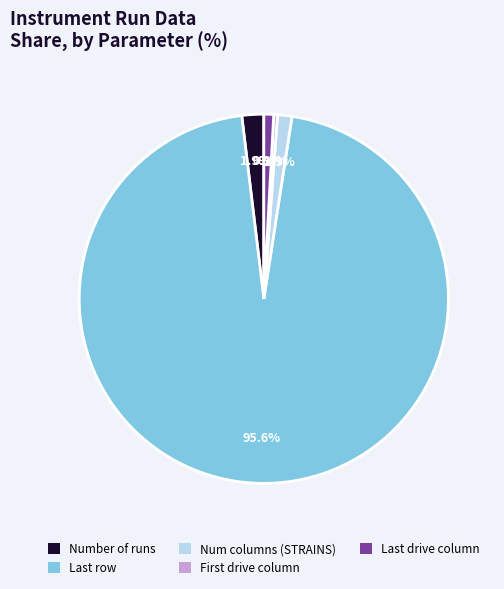

What is the largest slice in the pie chart?

Last row